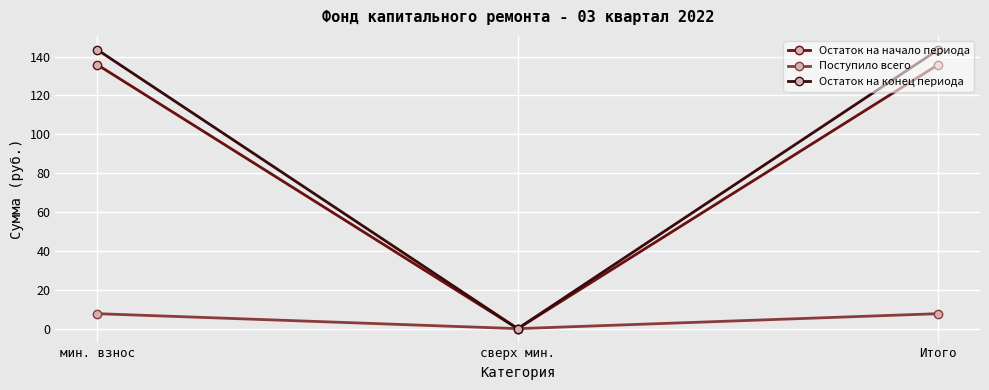

The Поступило всего series shows 7.7 at Итого. True or false?

True